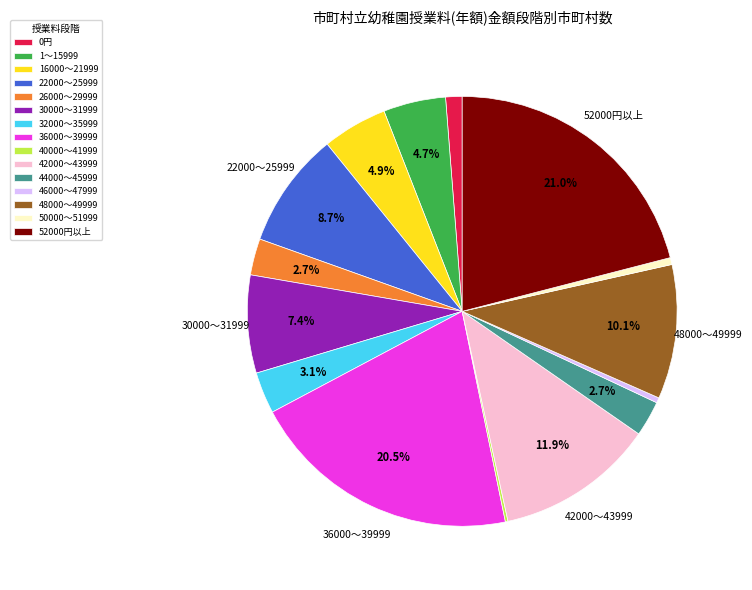

What is the total percentage of 30000～31999 and 1～15999?

12.1%